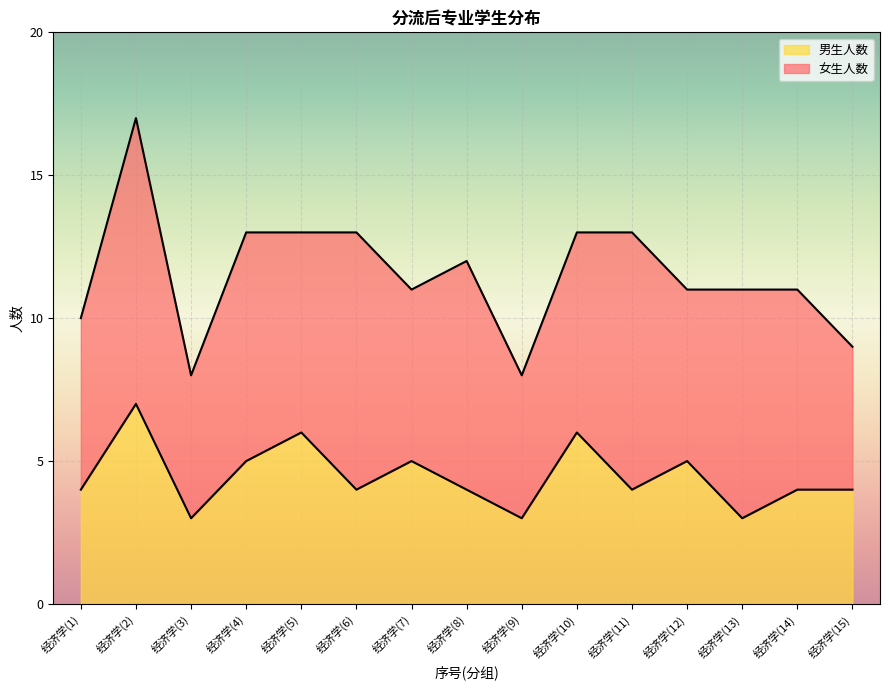

The chart shows a value of 7 at 经济学(6). True or false?

False